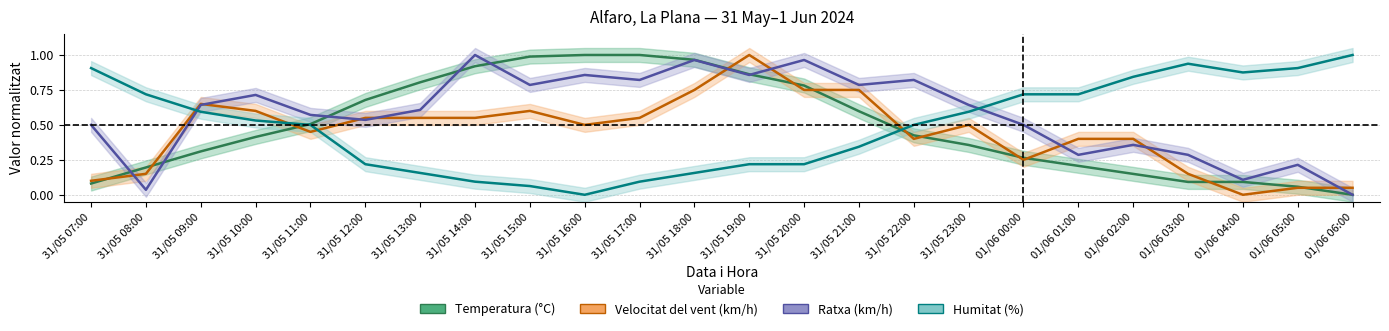

Is the value of Temperatura (°C) at 31/05 15:00 greater than the value of Velocitat del vent (km/h) at 31/05 14:00?

Yes